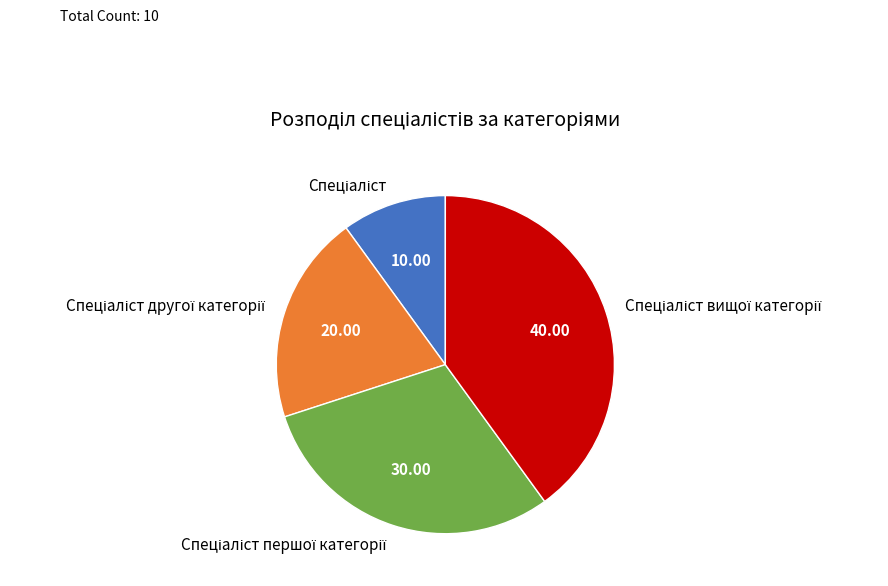

Is there any slice that represents more than half of the pie?

No